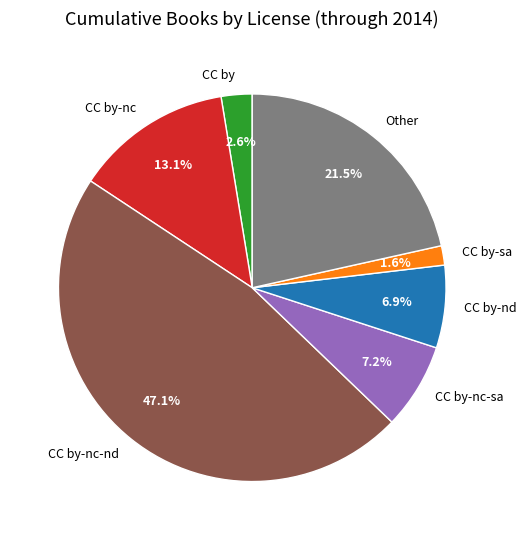

Do CC by-nc-sa and CC by-sa together represent more than half of the pie?

No